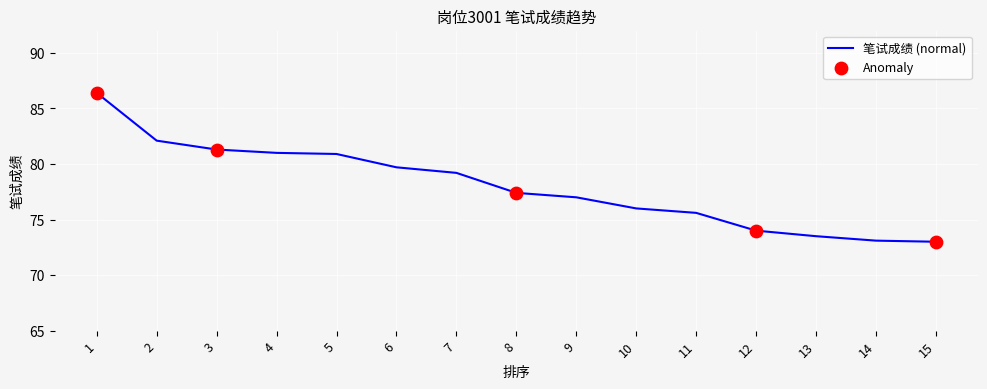

Approximately how many times larger is the value at 5 compared to 4?

1.0